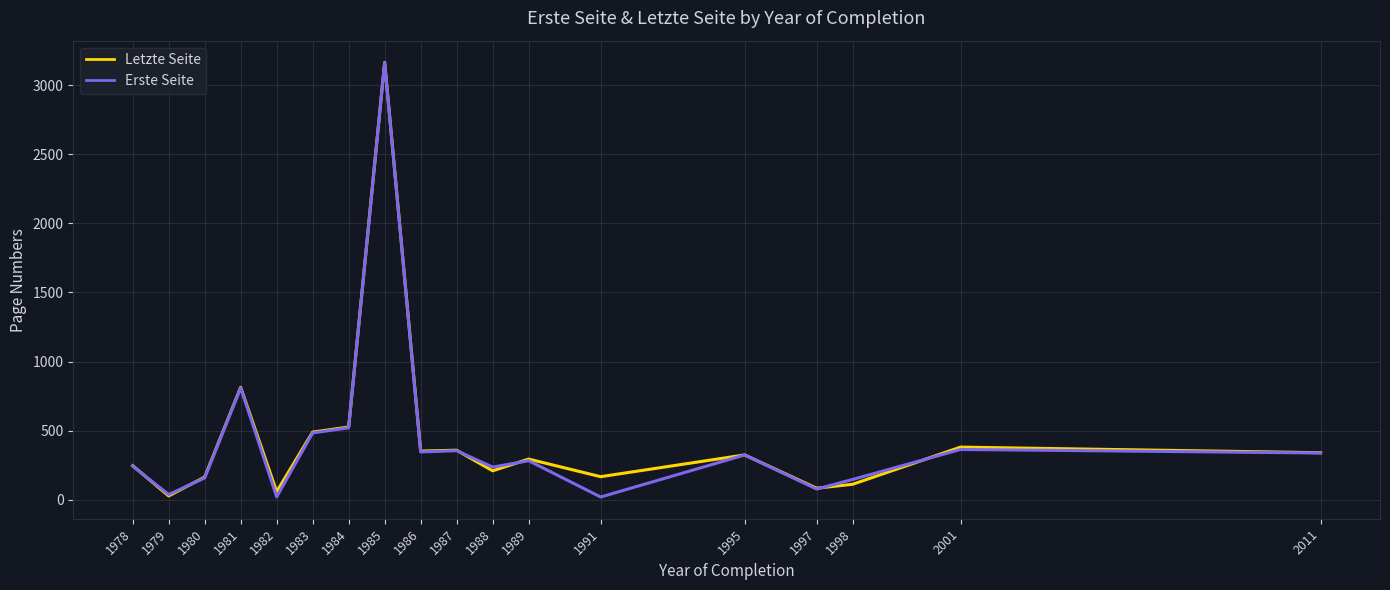

What is the difference between the maximum and second lowest values in the Letzte Seite series?

3105.5